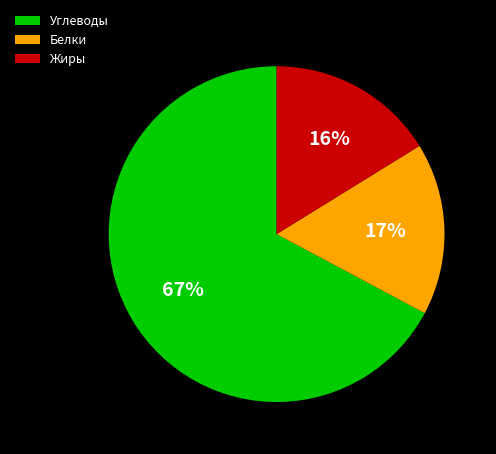

Is Углеводы the majority of the pie?

Yes